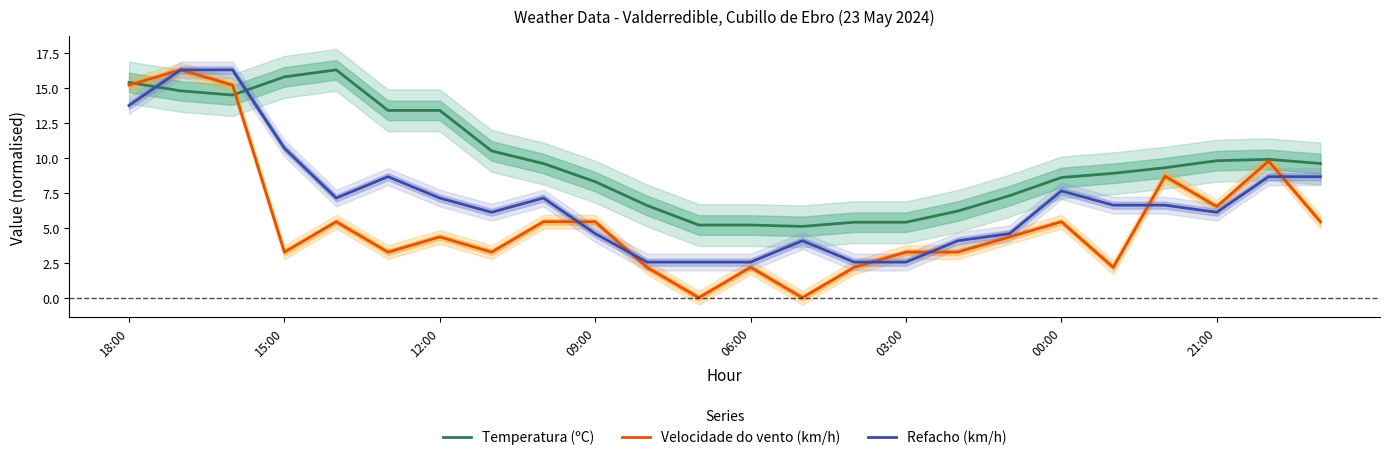

Is the value of Temperatura (ºC) at 00:00 greater than the value of Velocidade do vento (km/h) at 12:00?

Yes